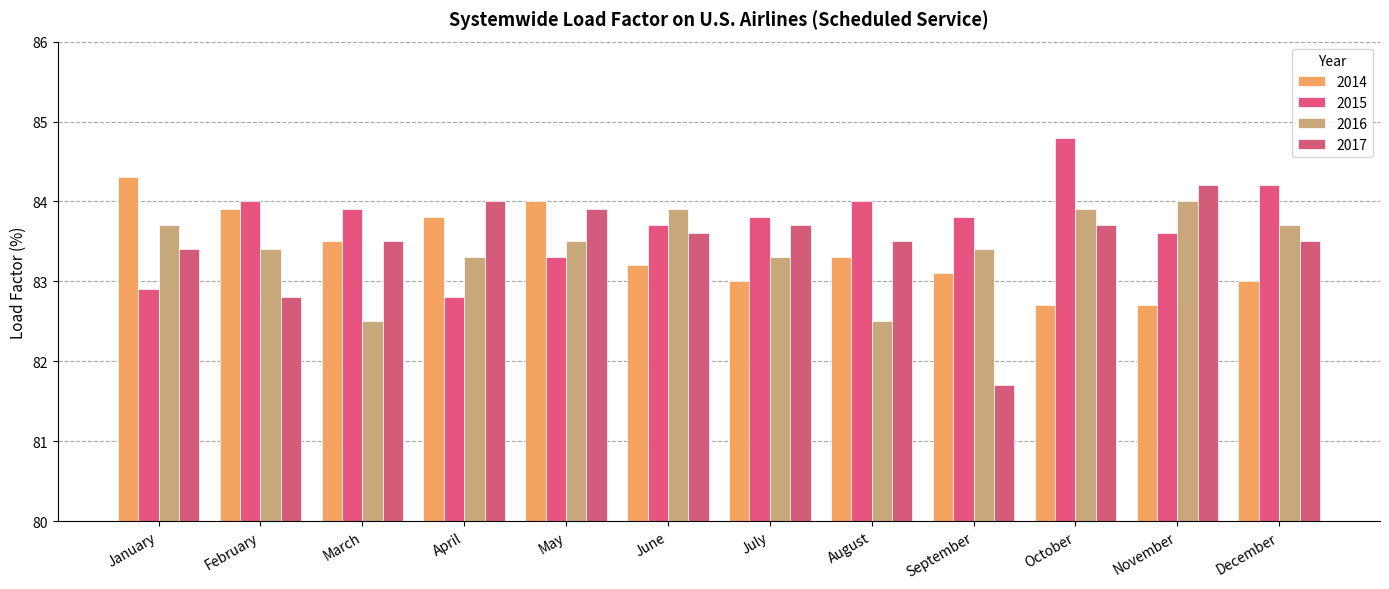

Which series has the widest spread of values?

2017